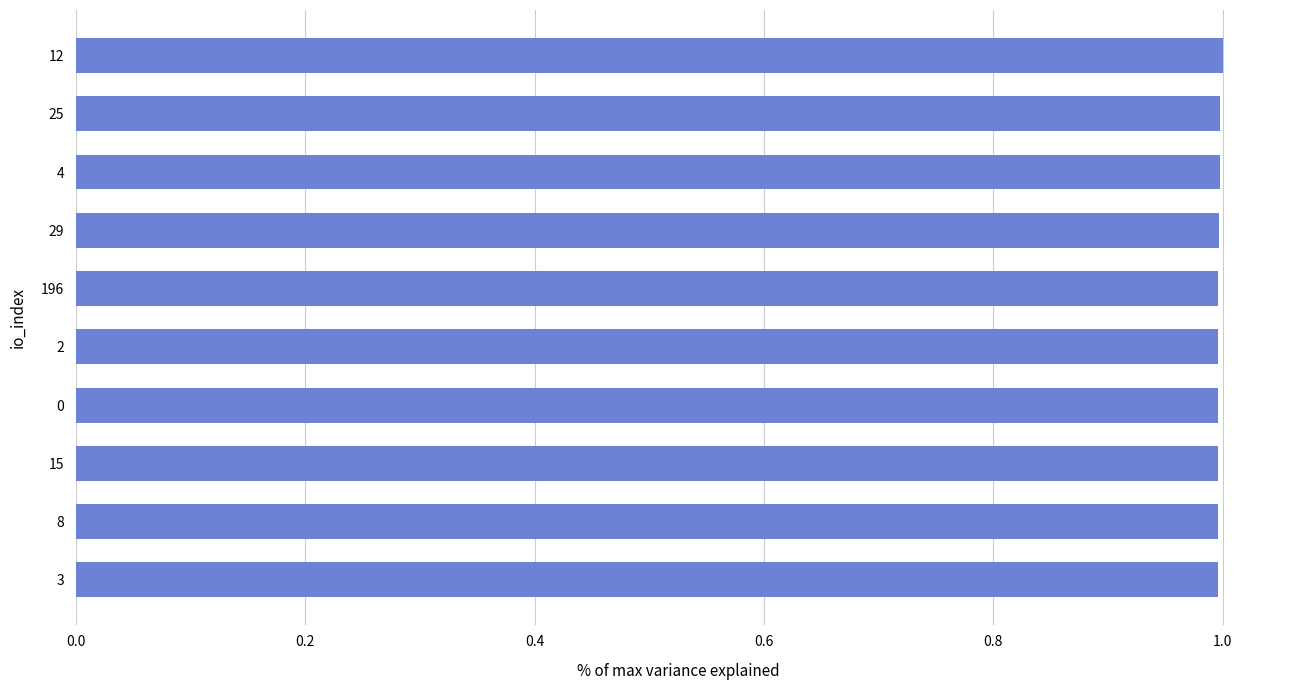

How many distinct data groups are displayed?

1